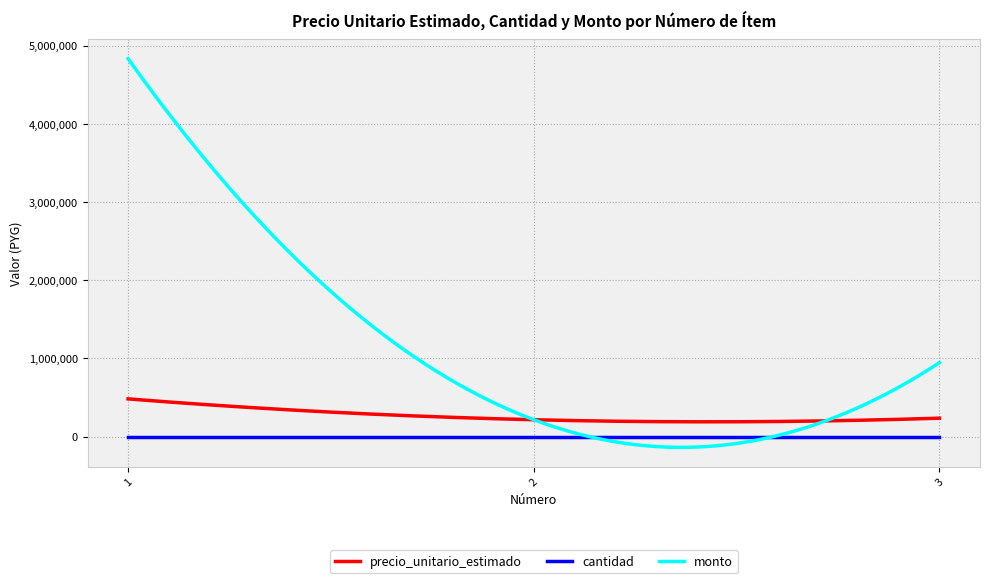

Rank the series by their maximum value, from highest to lowest.

monto, precio_unitario_estimado, cantidad